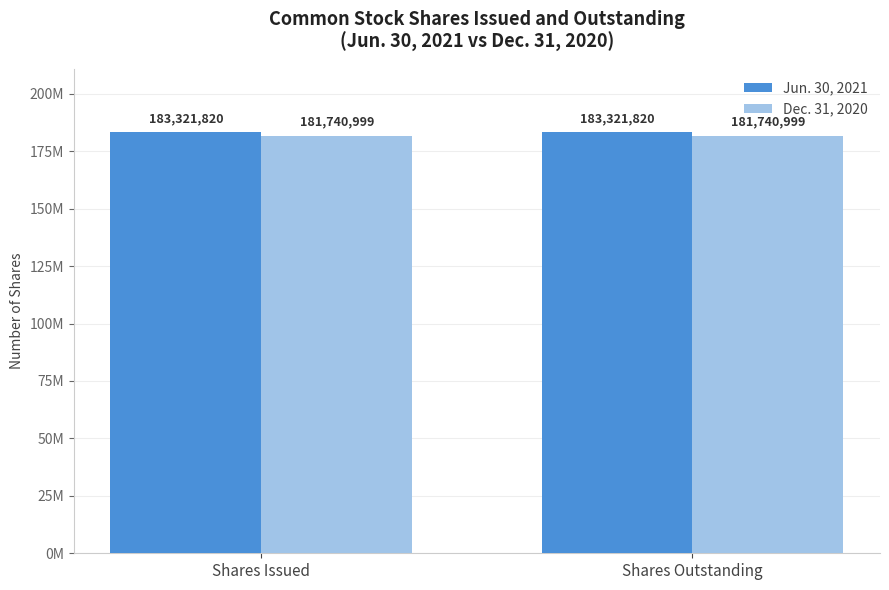

Does the chart contain stacked bars?

No